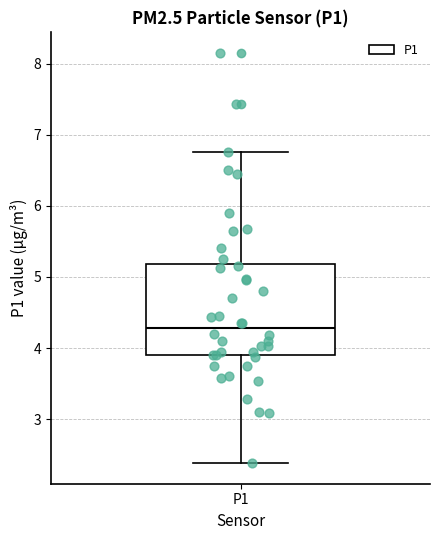

Transcribe this box plot: give where the median line is, the range the box spans, and where the two whiskers end, as read against the y-axis. The values are not printed on the chart, so give them approximately, as read against the axis.

median 4.3, box 3.9 to 5.2, whiskers 2.4 to 6.8